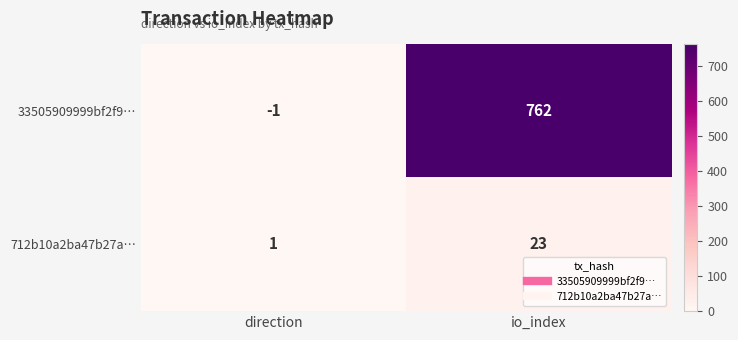

How many series are shown in this chart?

2